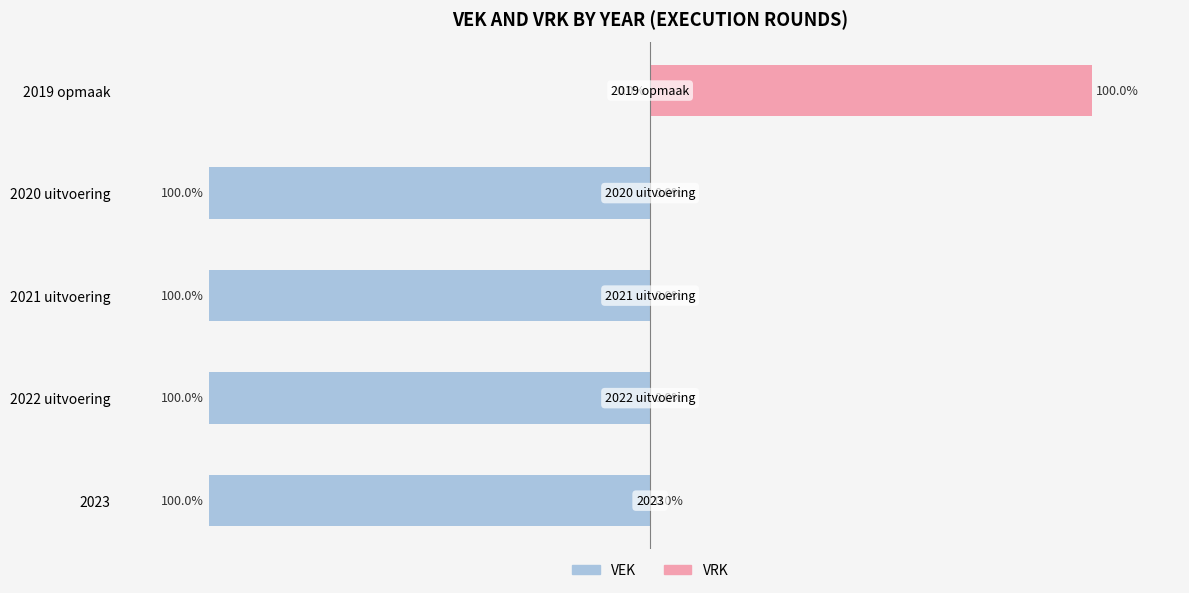

How many data points in VRK are above 0?

1